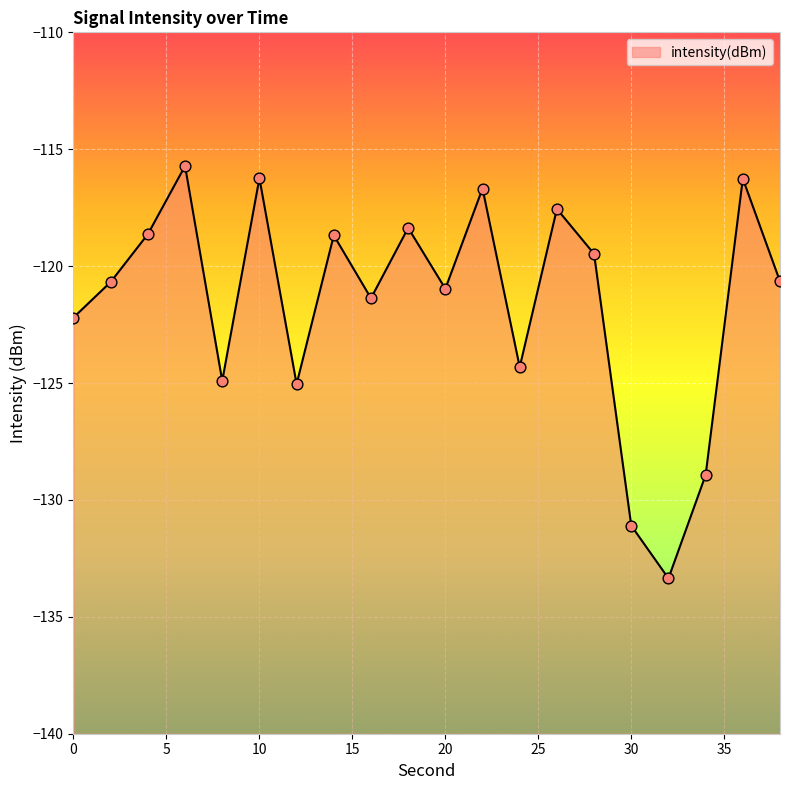

What is the change in value from 10 to 38?

-4.4